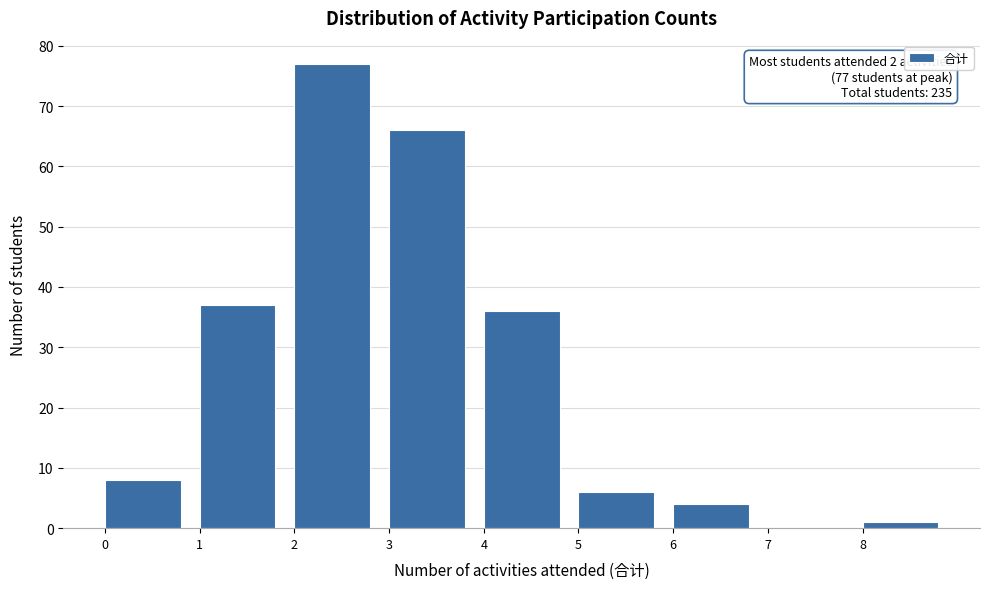

Over which range of the x-axis is the bar tallest?

2 to 3